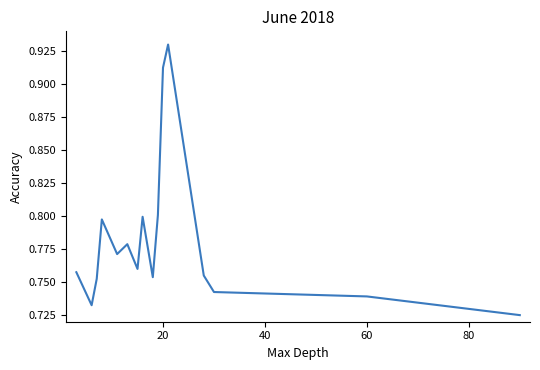

Is this an area chart (filled region under the line)?

No